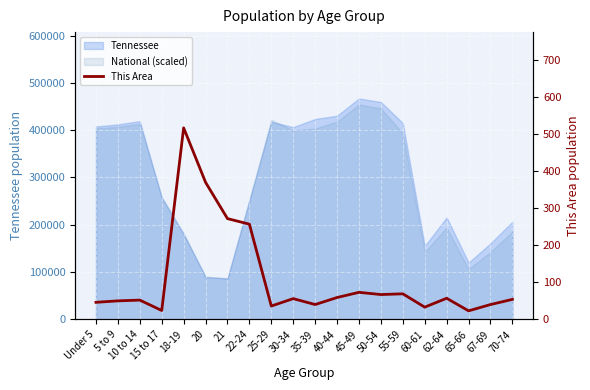

Between 62-64 and 45-49, which is larger?

45-49